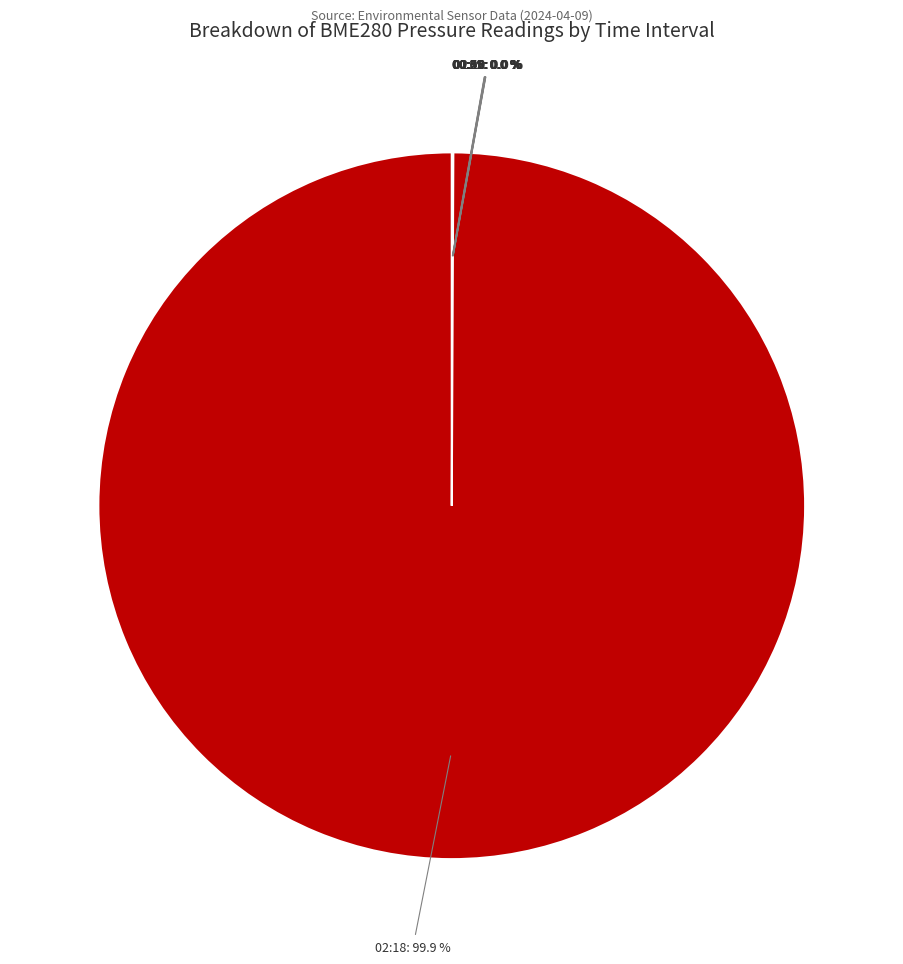

Which category has the biggest portion of the pie?

02:18